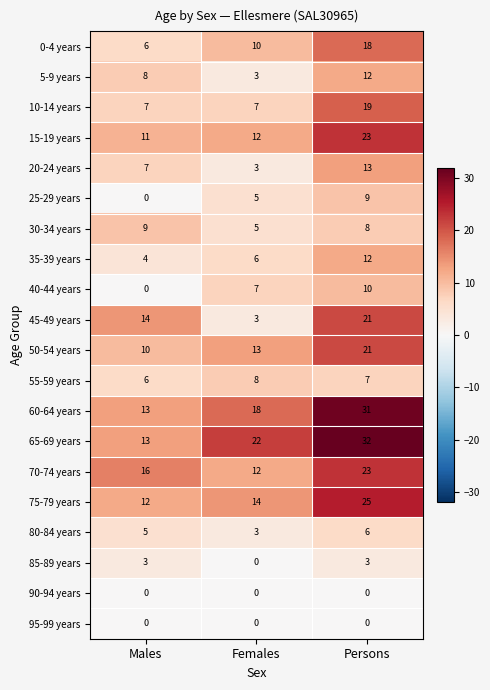

How many categories are shown in the chart?

3